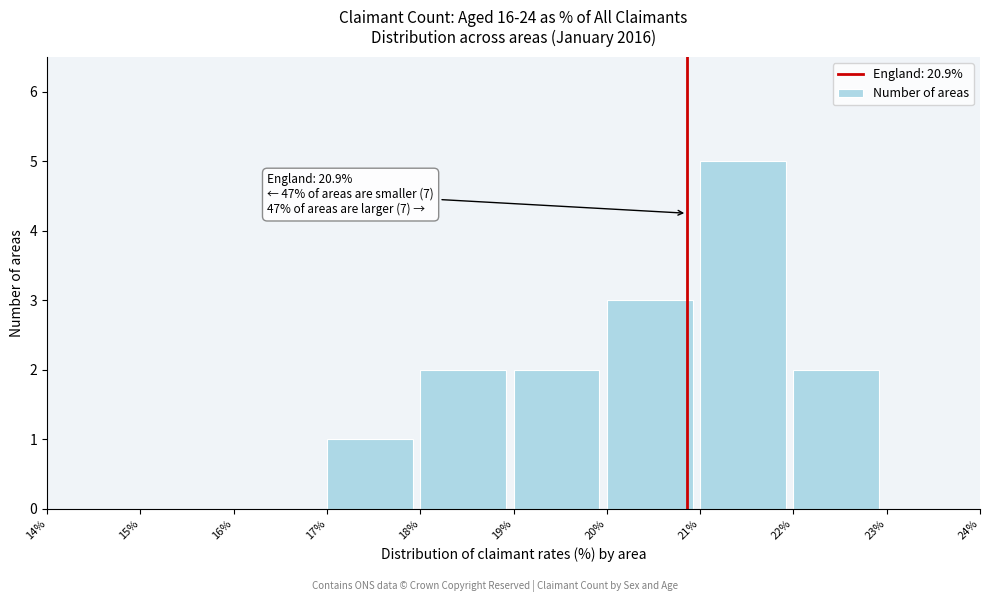

Over which range of the x-axis is the bar tallest?

21% to 22%